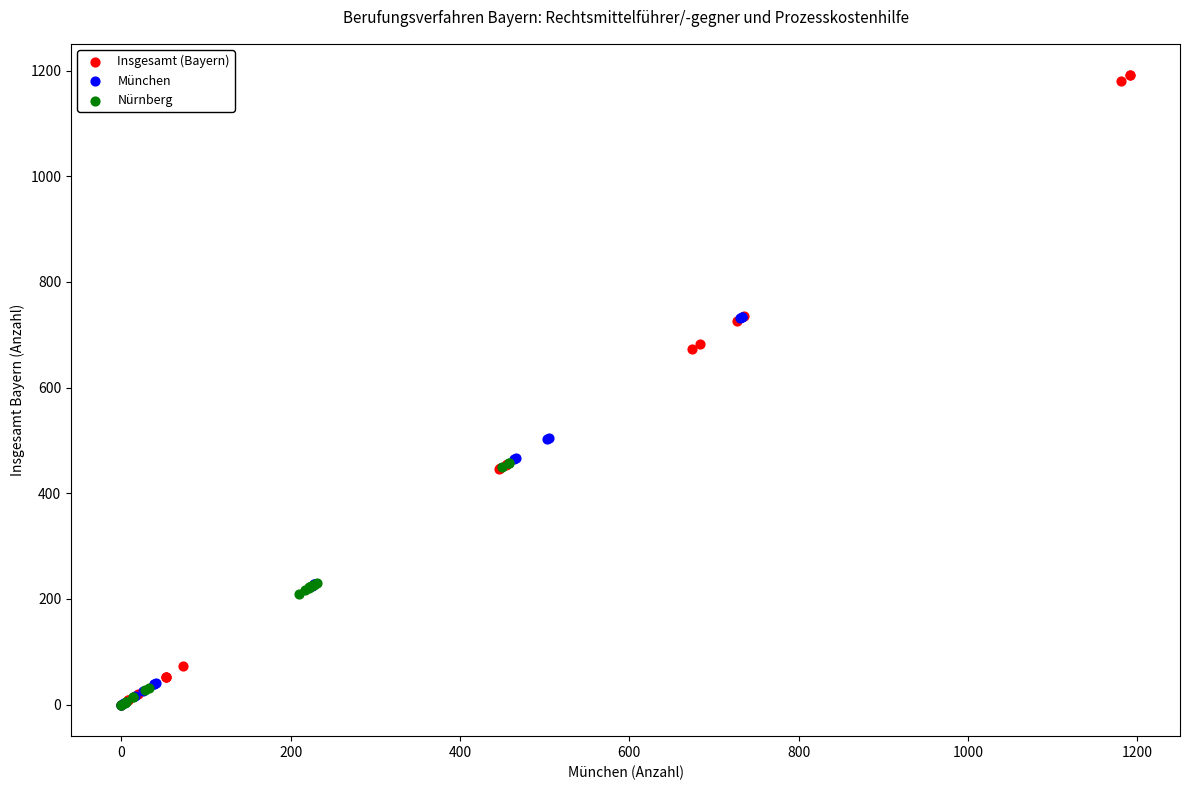

Which series has the widest spread of Y values?

Insgesamt (Bayern)